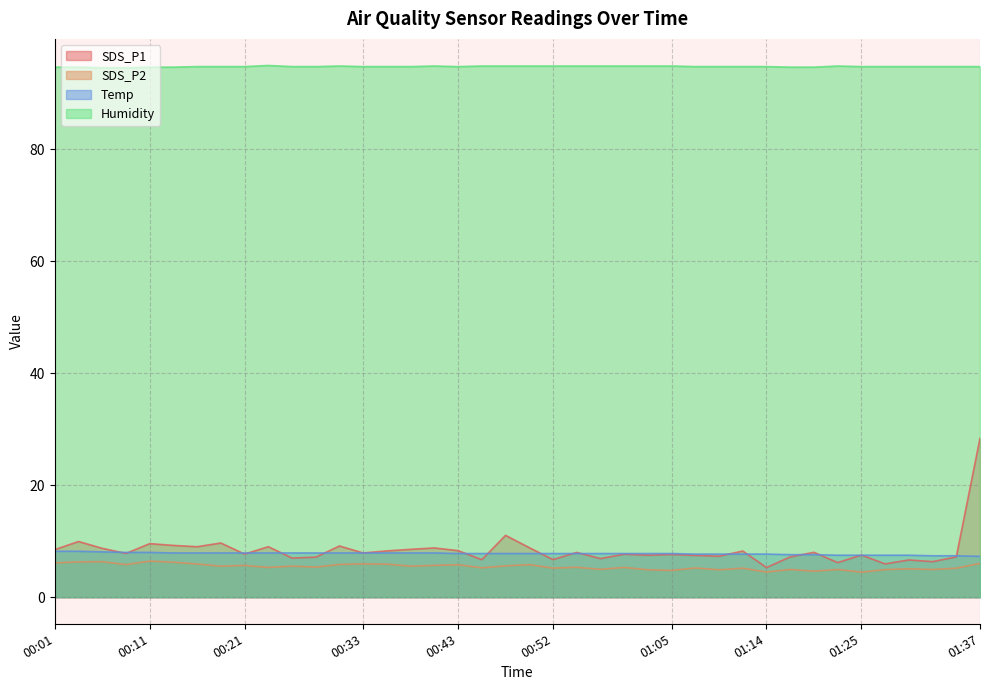

Does the chart display data point markers on the line(s)?

No